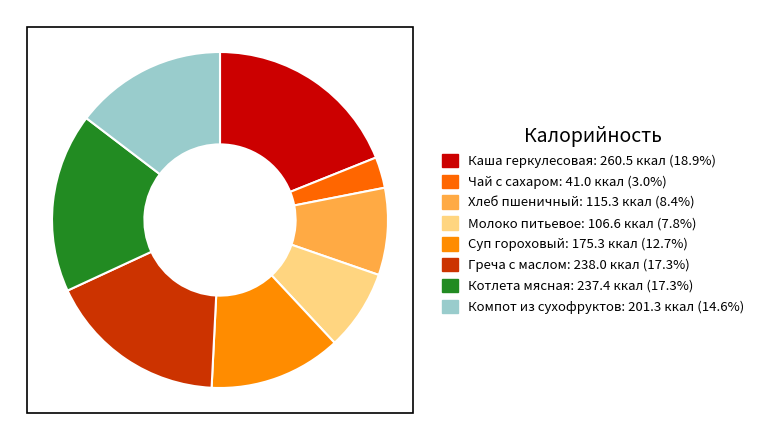

Combined, what portion of the pie is Молоко питьевое and Греча с маслом?

25.1%